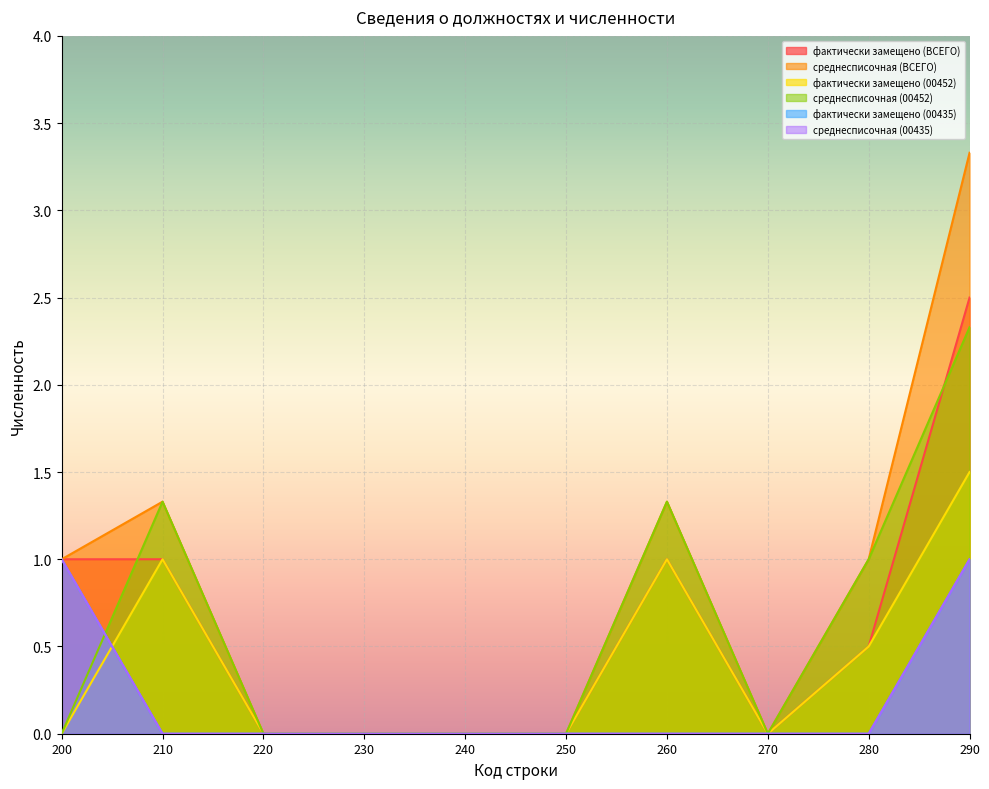

Reading left to right, what are all the values shown in this chart?

фактически замещено (ВСЕГО): 1.0	1.0	0.0	0.0	0.0	0.0	1.0	0.0	0.5	2.5
среднесписочная (ВСЕГО): 1.0	1.3	0.0	0.0	0.0	0.0	1.3	0.0	1.0	3.3
фактически замещено (00452): 0.0	1.0	0.0	0.0	0.0	0.0	1.0	0.0	0.5	1.5
среднесписочная (00452): 0.0	1.3	0.0	0.0	0.0	0.0	1.3	0.0	1.0	2.3
фактически замещено (00435): 1.0	0.0	0.0	0.0	0.0	0.0	0.0	0.0	0.0	1.0
среднесписочная (00435): 1.0	0.0	0.0	0.0	0.0	0.0	0.0	0.0	0.0	1.0